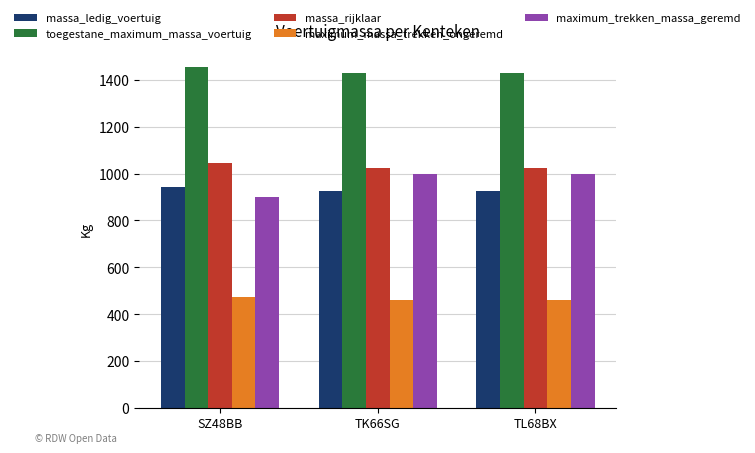

What is the label of the 2nd bar from the left?

TK66SG